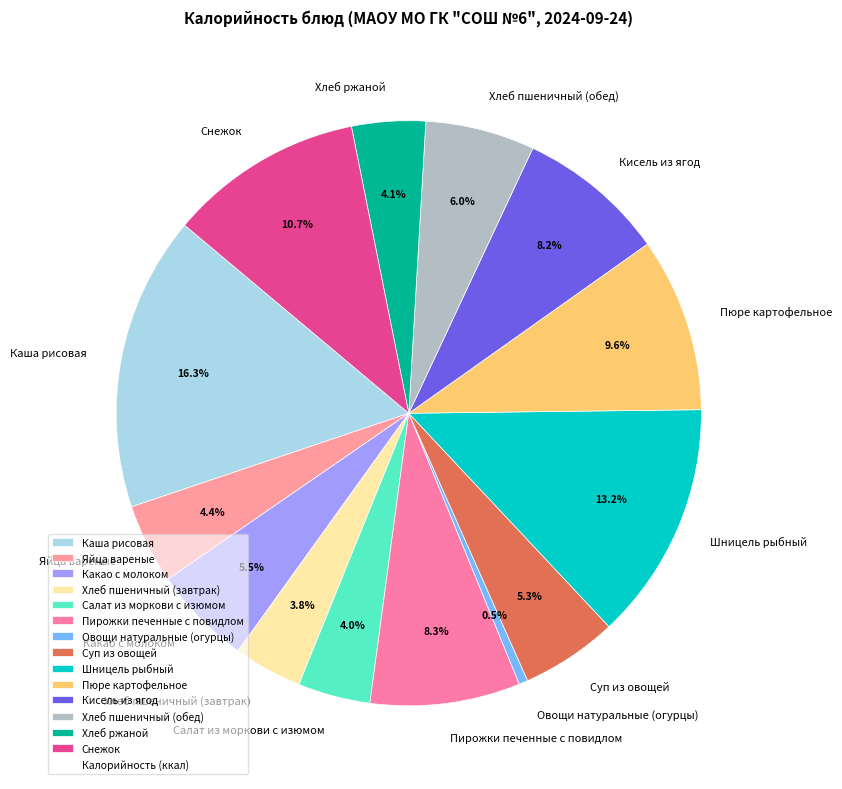

To the nearest percent, what is the combined percentage of Снежок and Овощи натуральные (огурцы)?

11%